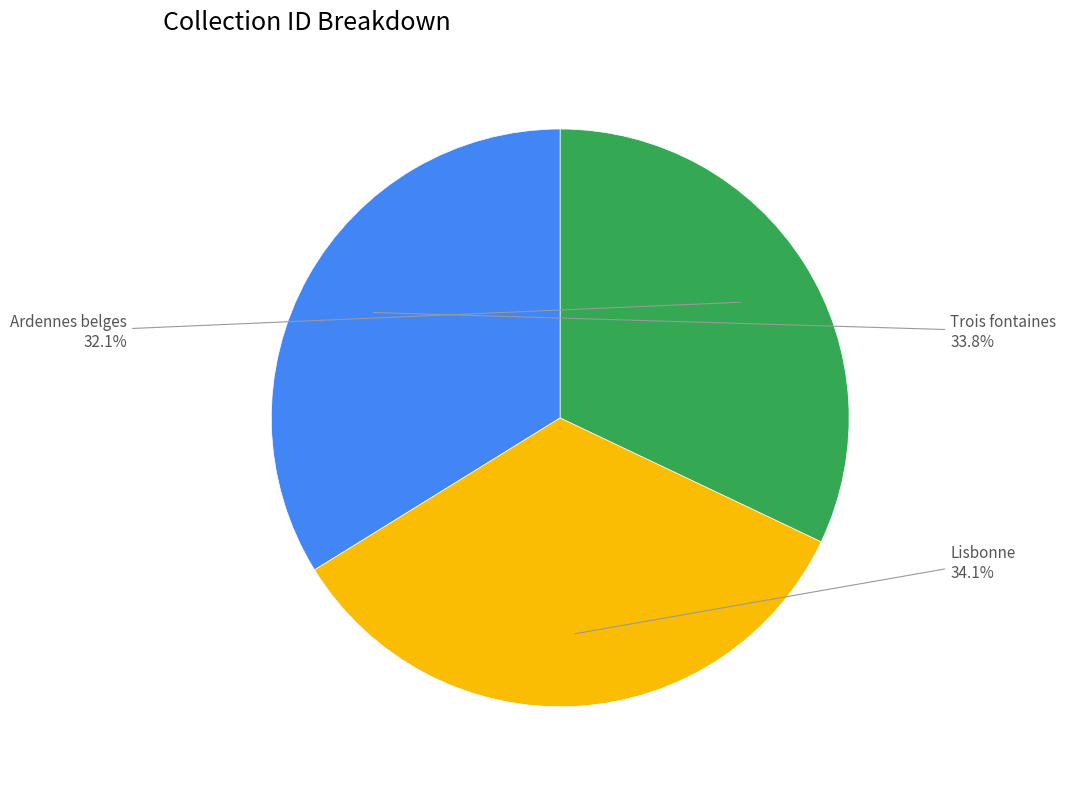

Is it true that Trois fontaines is 34% of the pie?

True